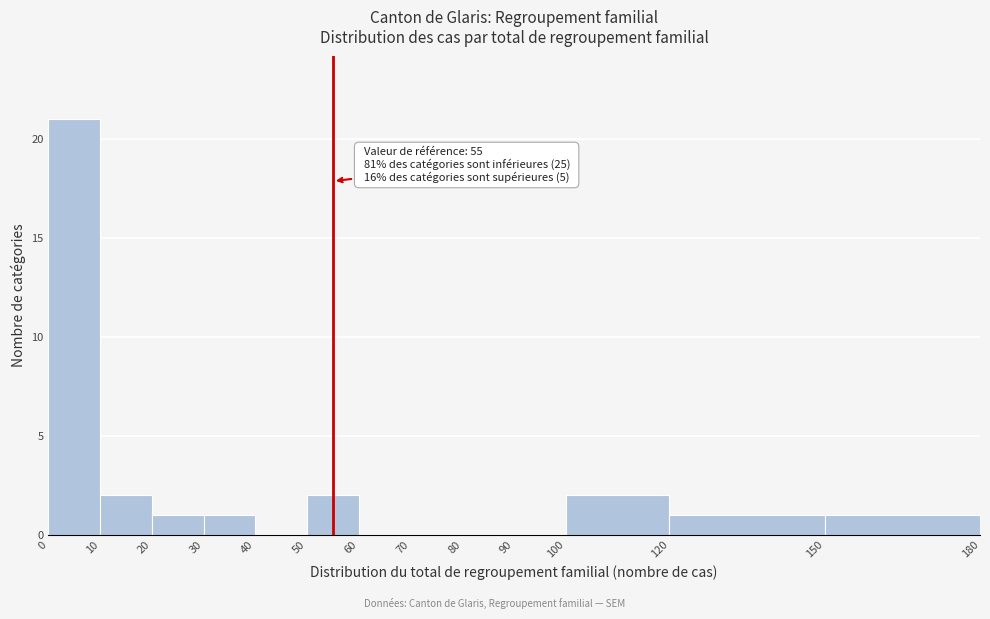

Over which range of the x-axis is the bar tallest?

0 to 10